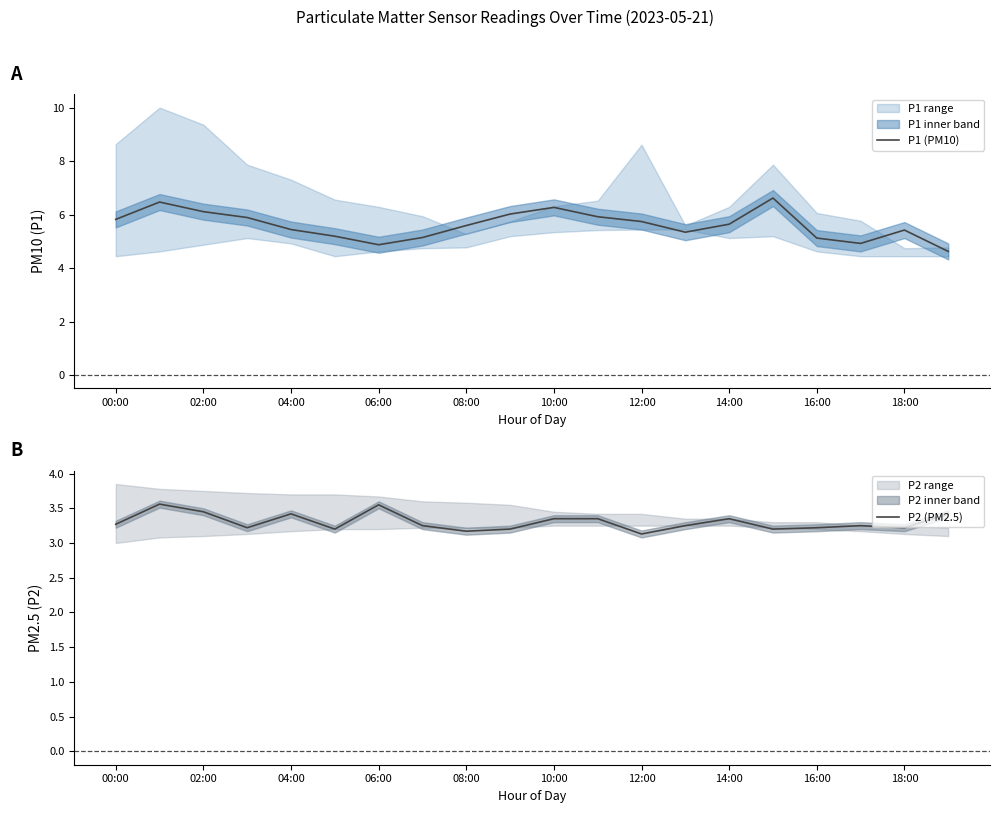

What is the minimum value for P1 (PM10)?

4.6